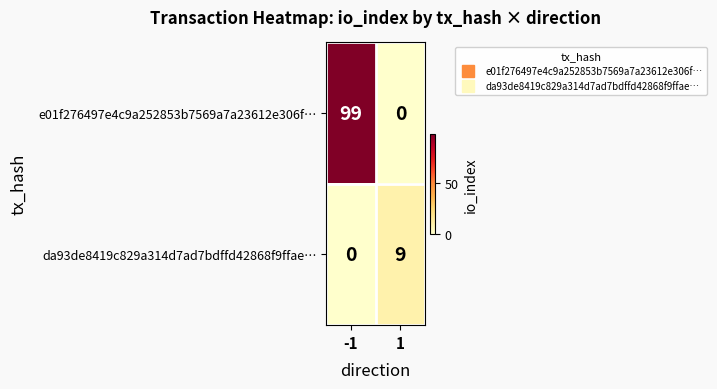

The da93de8419c829a314d7ad7bdffd42868f9ffae… series shows 3 at 1. True or false?

False